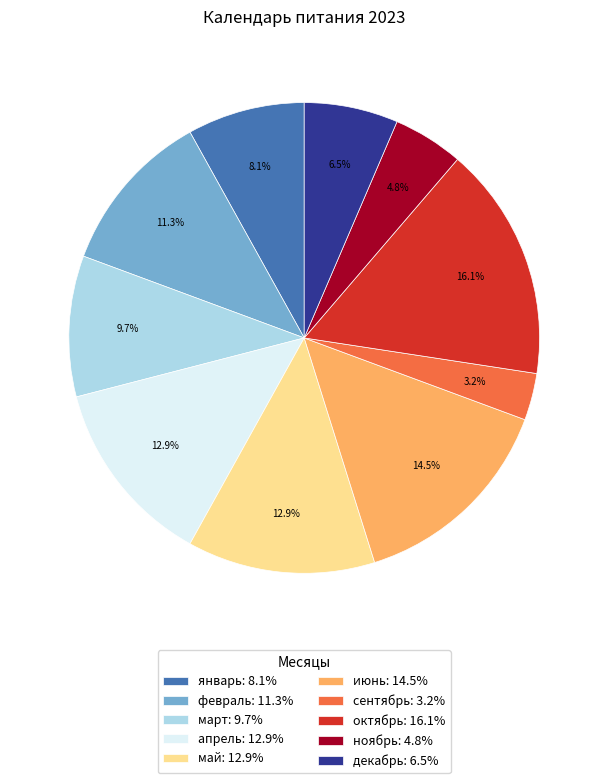

The март slice represents 1% of the pie. True or false?

False